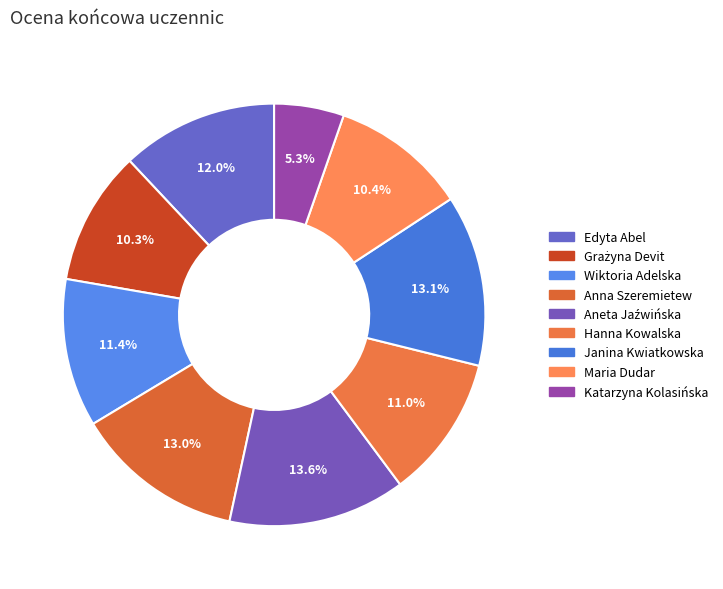

Which slice is the smallest?

Katarzyna Kolasińska